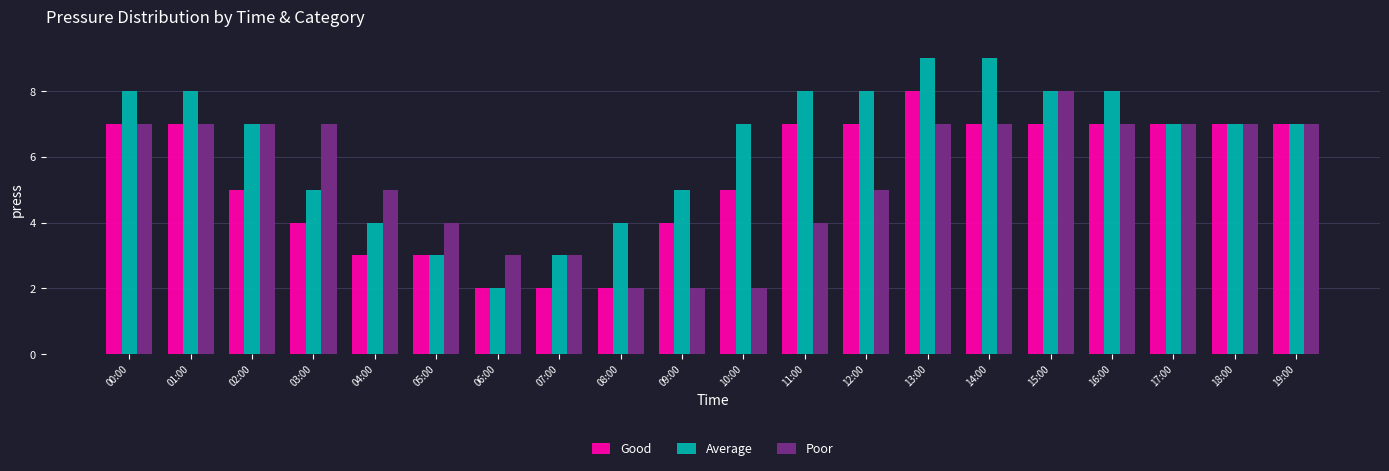

Which series has the widest spread of values?

Average